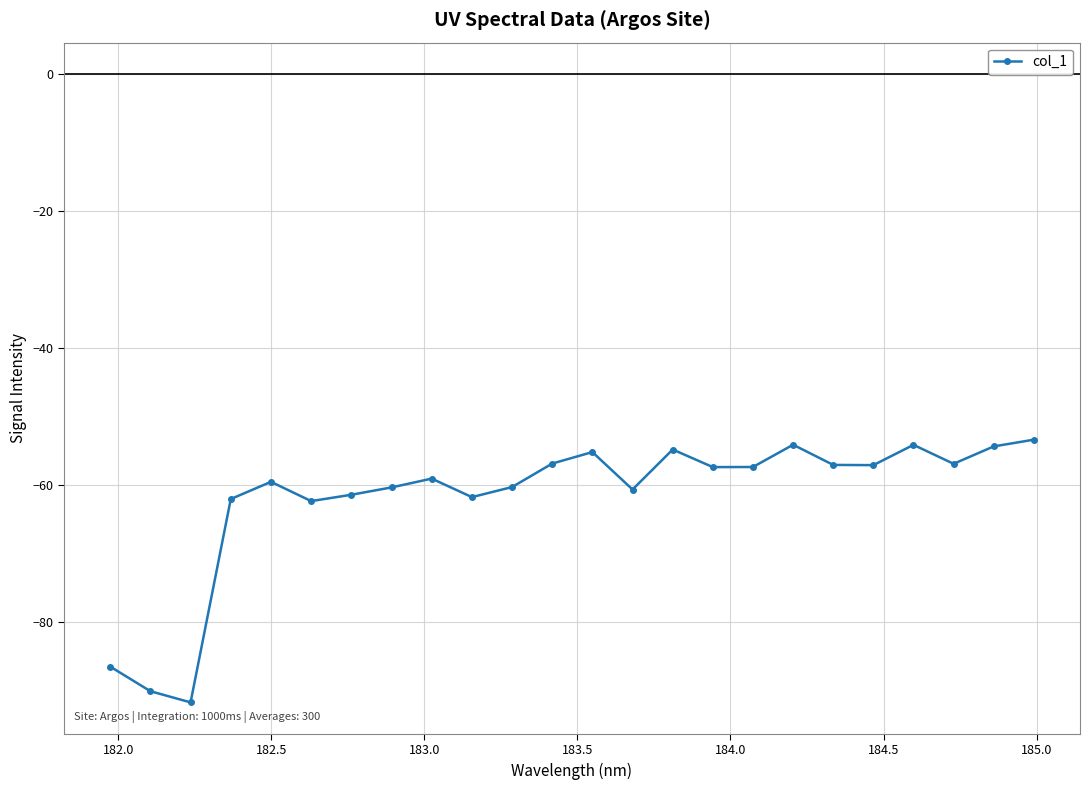

What is the average value?

-61.8